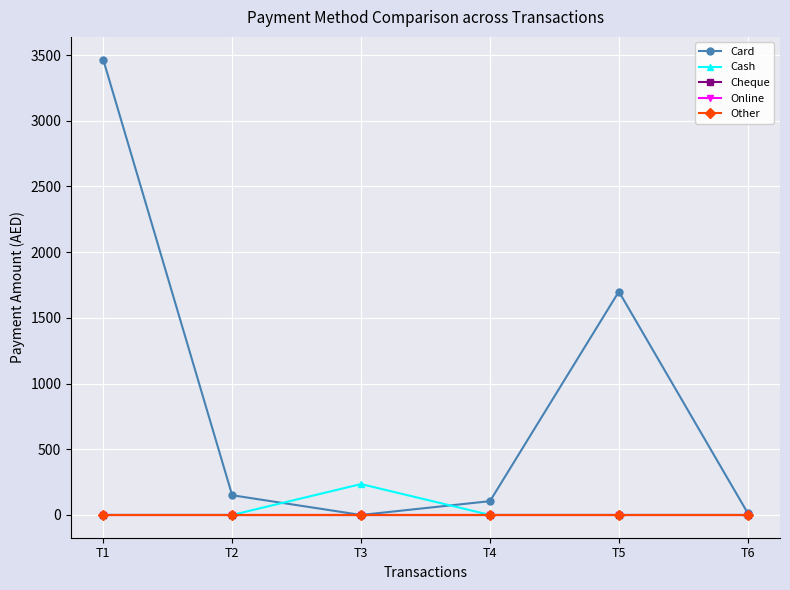

Does the chart have visible grid lines?

Yes